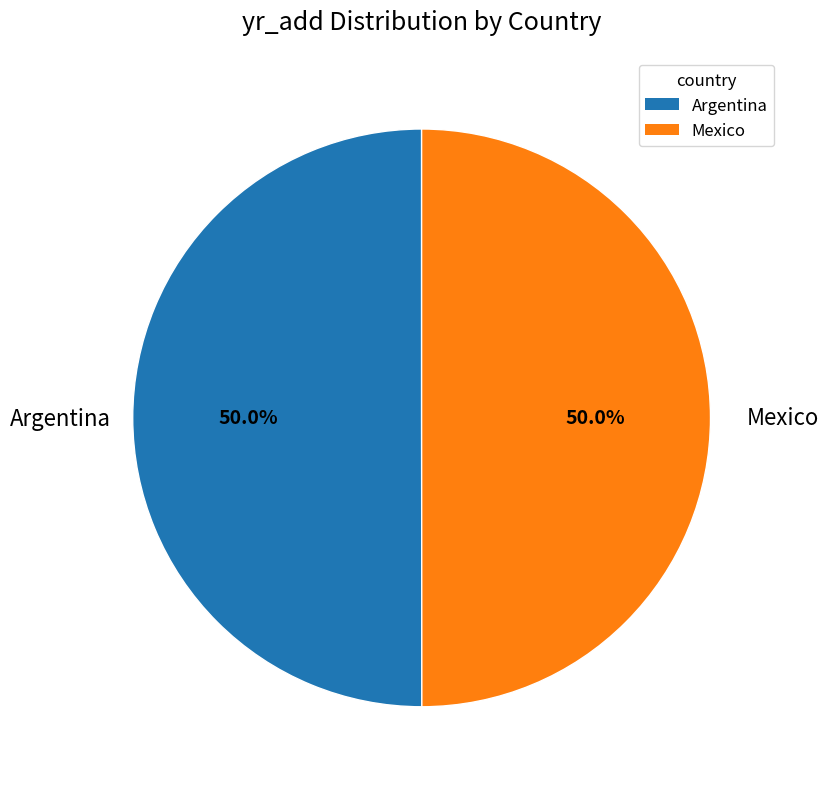

What is the ratio of the value at Argentina to the value at Mexico?

1.0